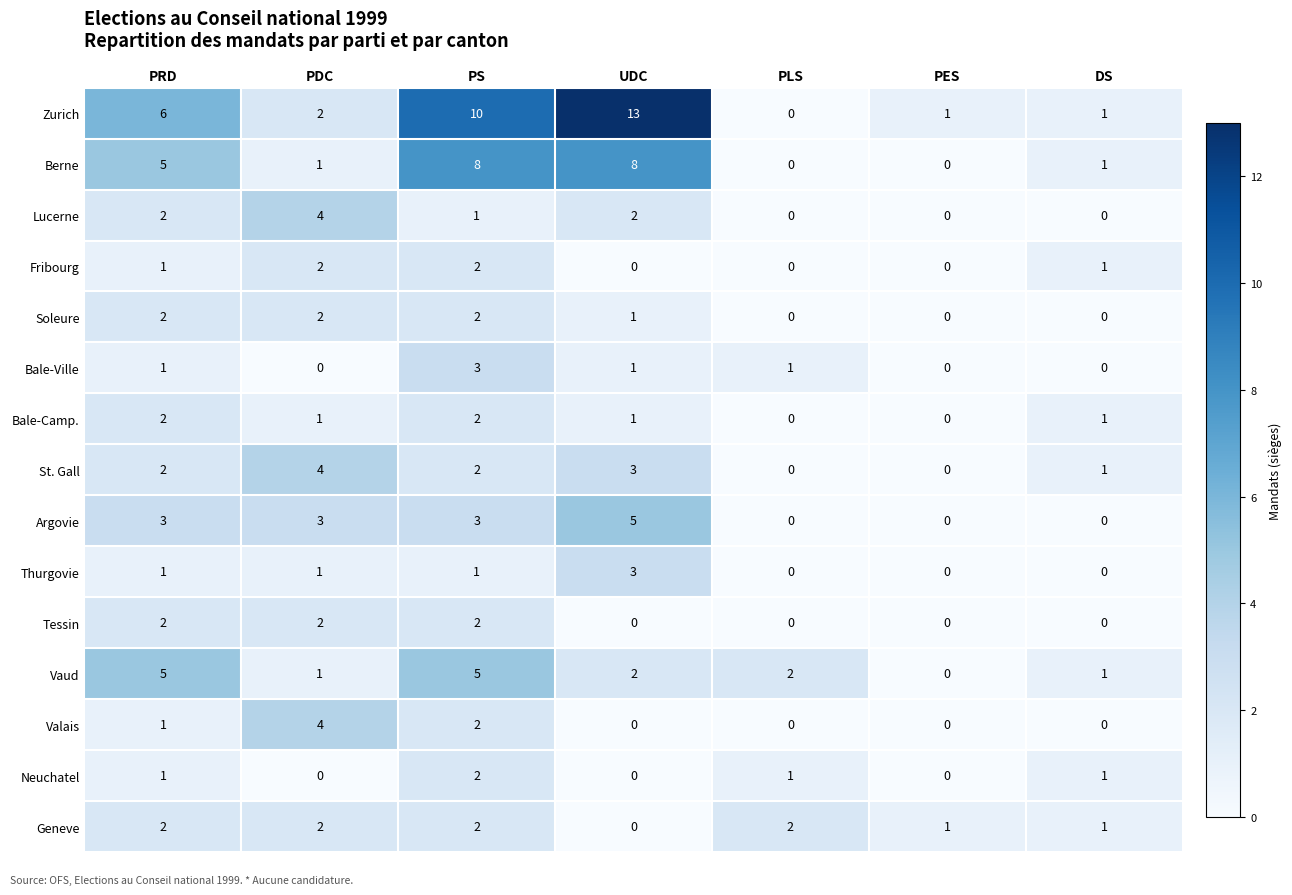

What is the difference between the highest and lowest values at PES?

1